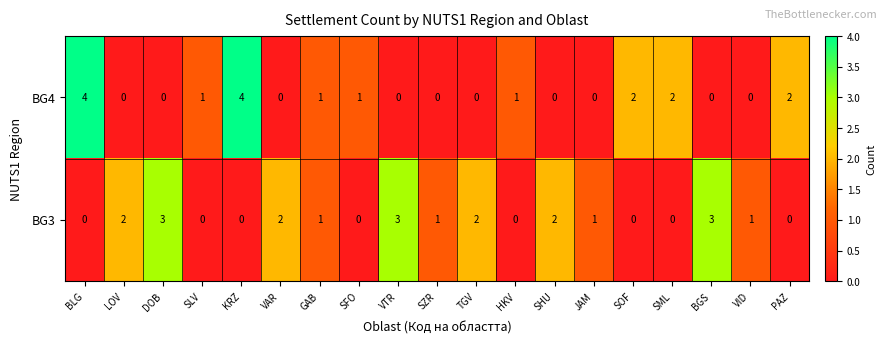

What is the greatest value displayed?

4